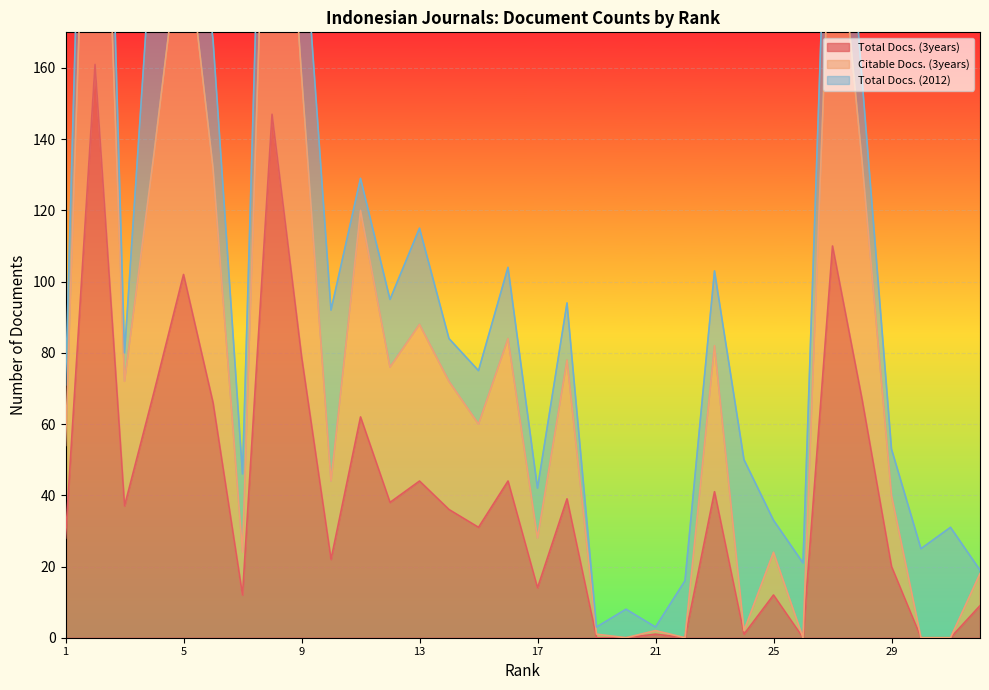

Where is the first local minimum for Citable Docs. (3years)?

3